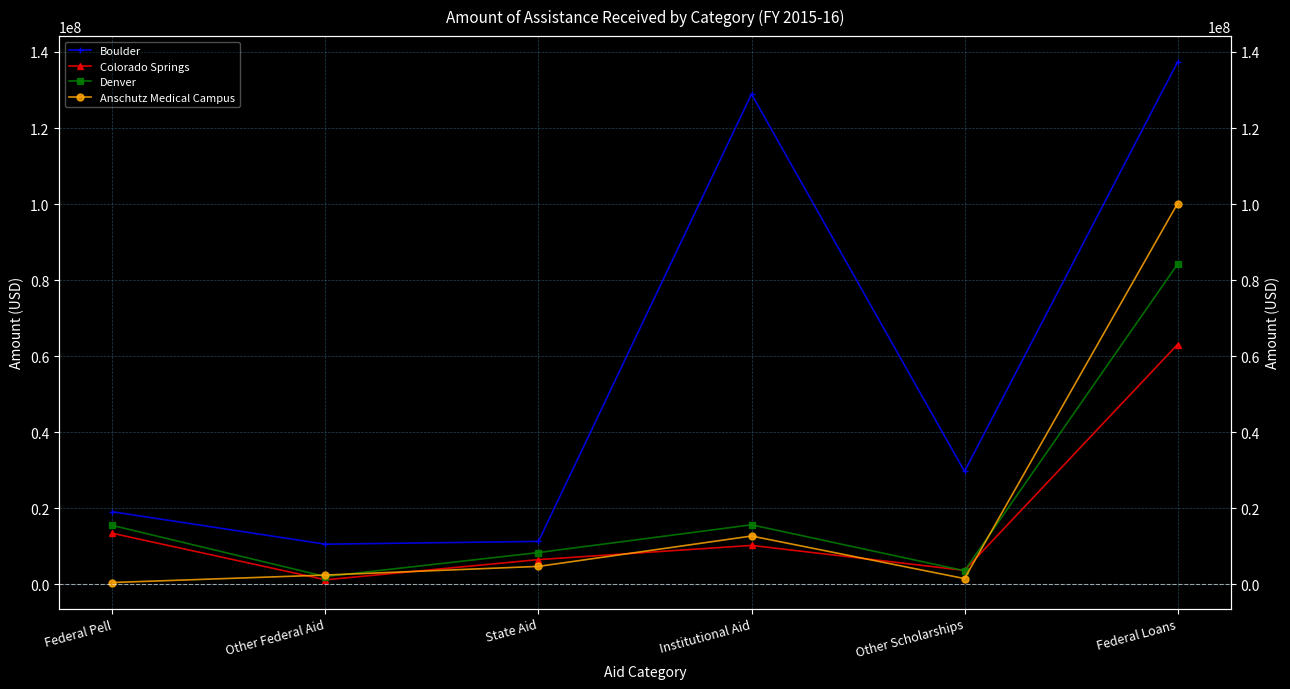

How many values in the Anschutz Medical Campus series are below 4702836?

3